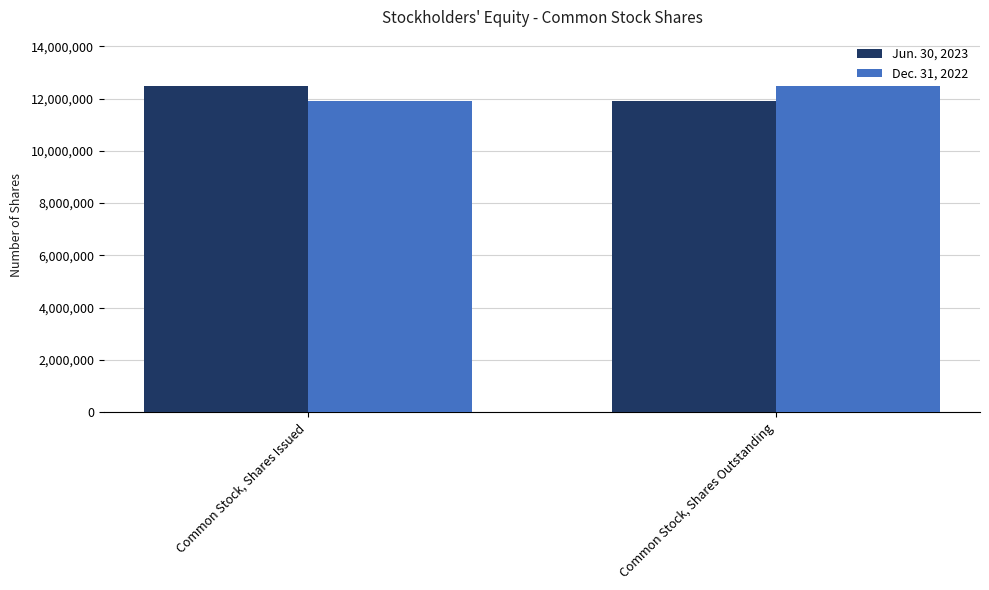

Which category has the highest value in the Jun. 30, 2023 series?

Common Stock, Shares Issued